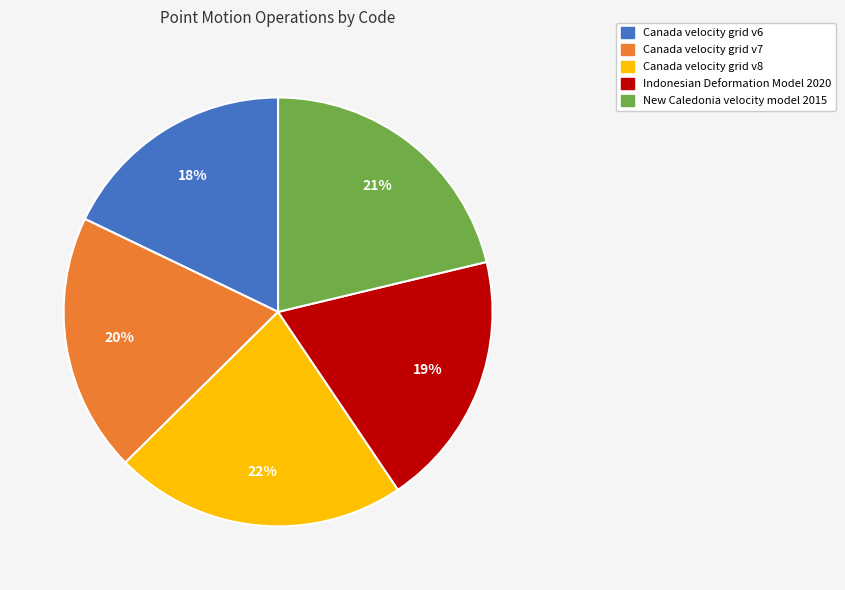

Do Canada velocity grid v6 and Indonesian Deformation Model 2020 together represent more than half of the pie?

No